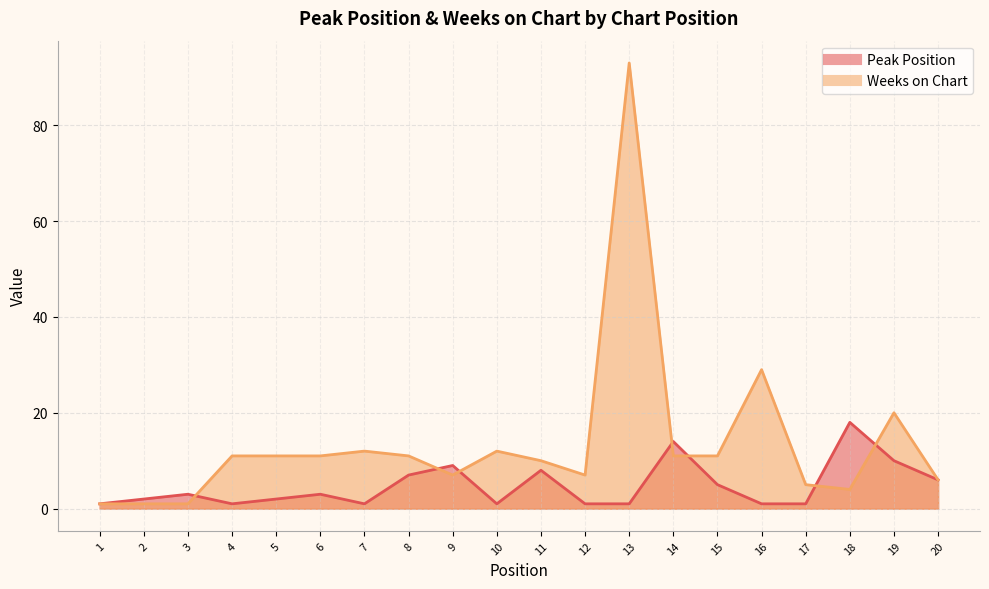

Which label corresponds to the largest value in the chart?

13